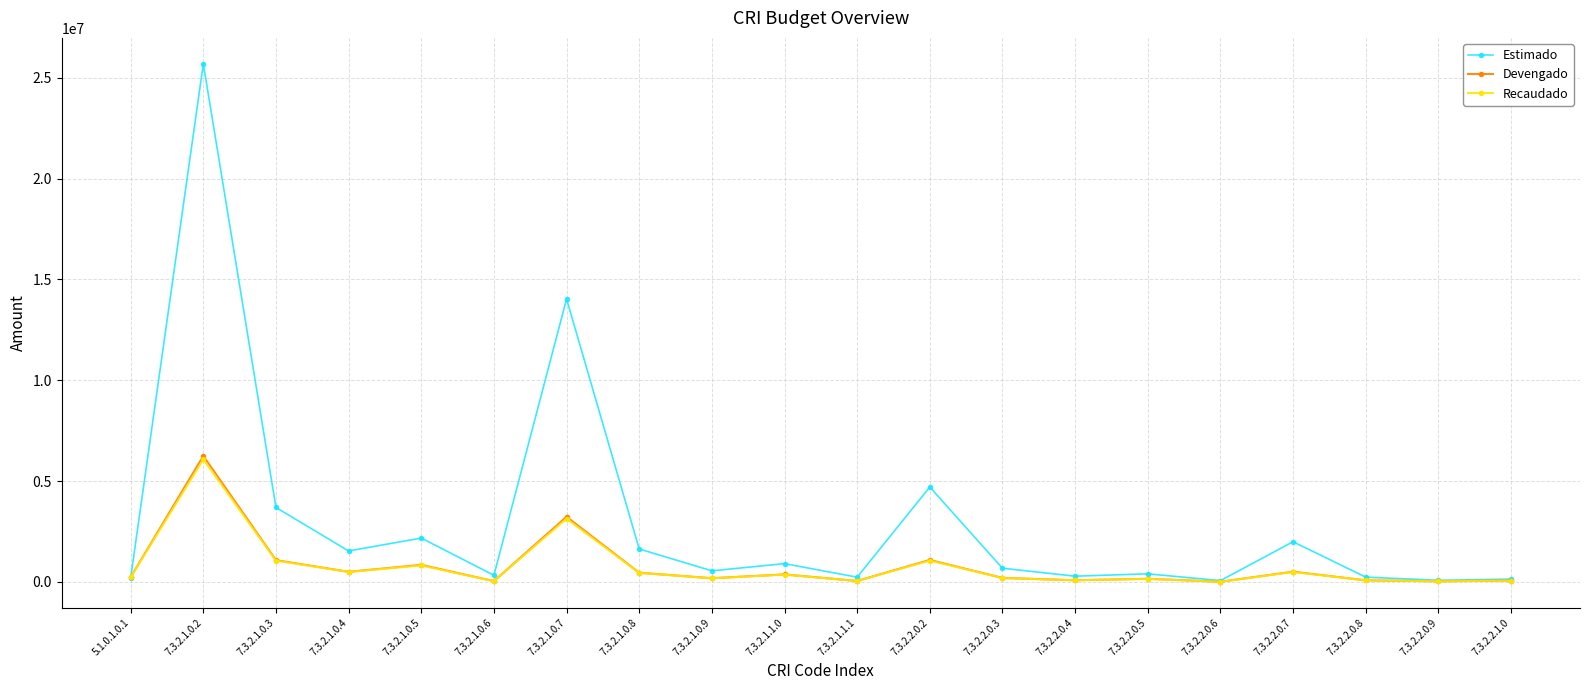

How many lines are shown in the chart?

3